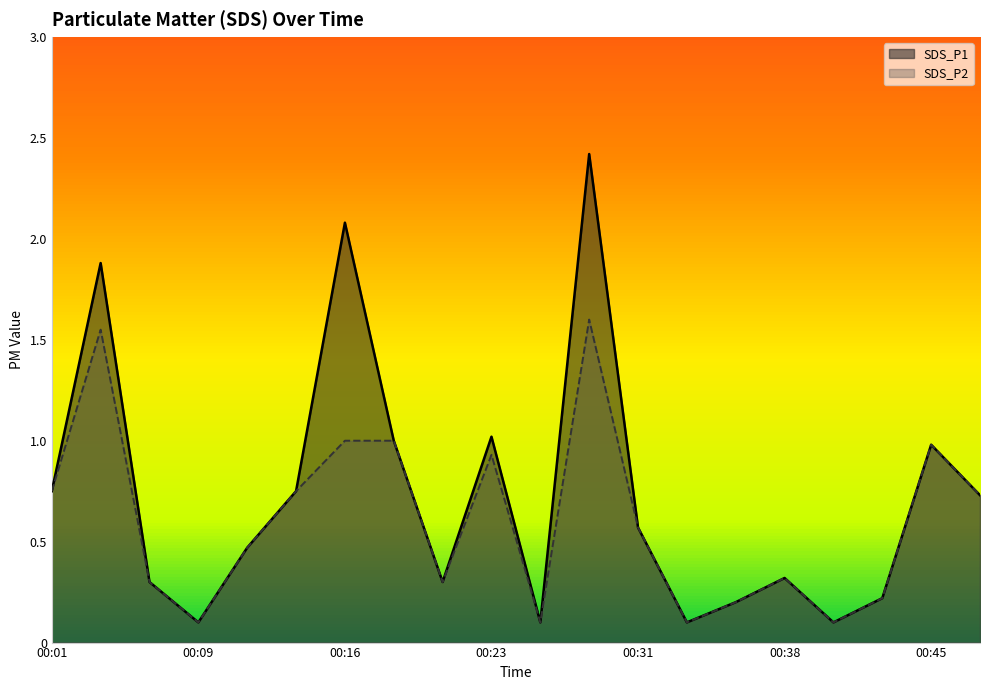

At how many categories does at least one series exceed 1?

4